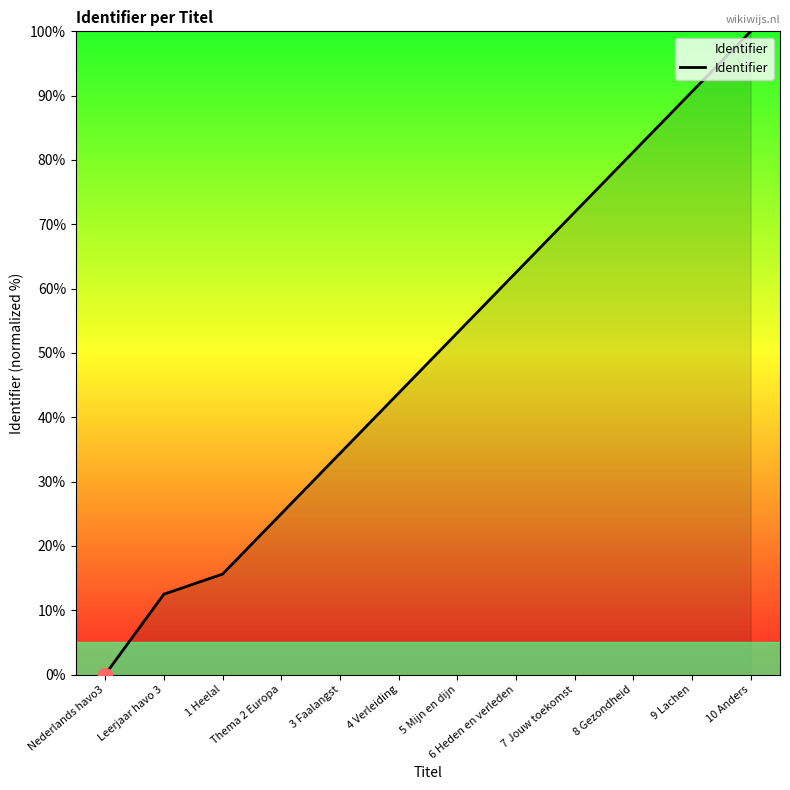

List the labels in order of value, smallest first.

Nederlands havo3, Leerjaar havo 3, 1 Heelal, Thema 2 Europa, 3 Faalangst, 4 Verleiding, 5 Mijn en dijn, 6 Heden en verleden, 7 Jouw toekomst, 8 Gezondheid, 9 Lachen, 10 Anders